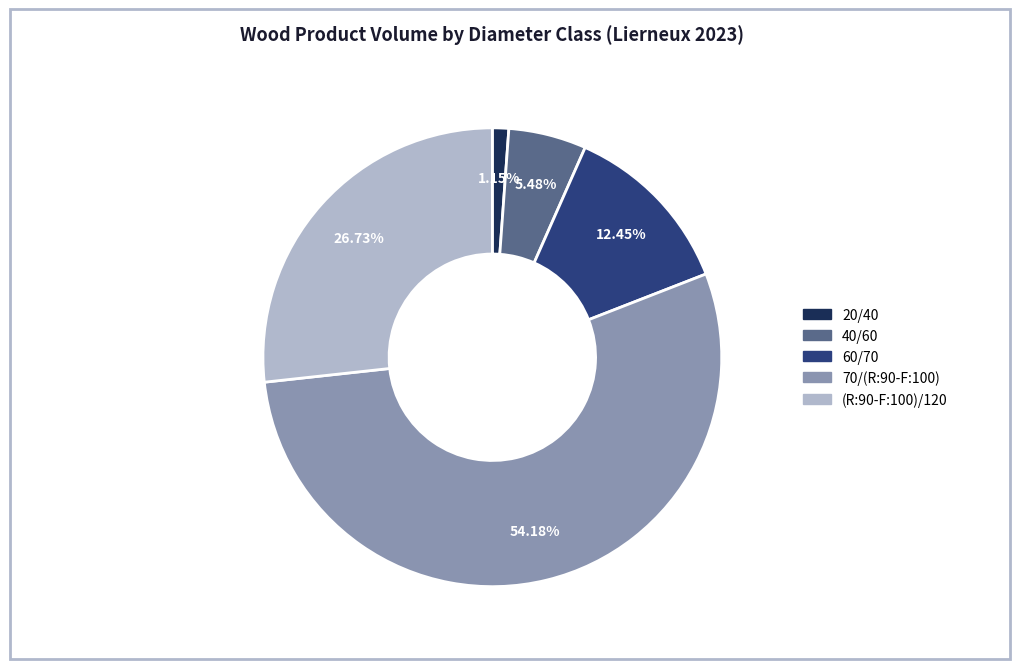

Count the number of slices in the pie.

5